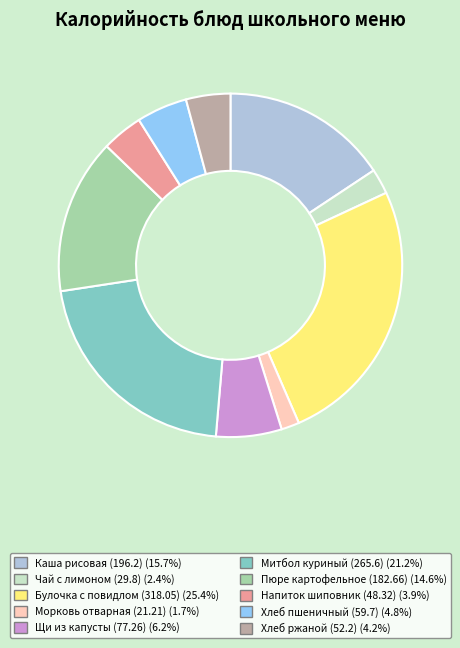

Is there a majority slice in this chart?

No